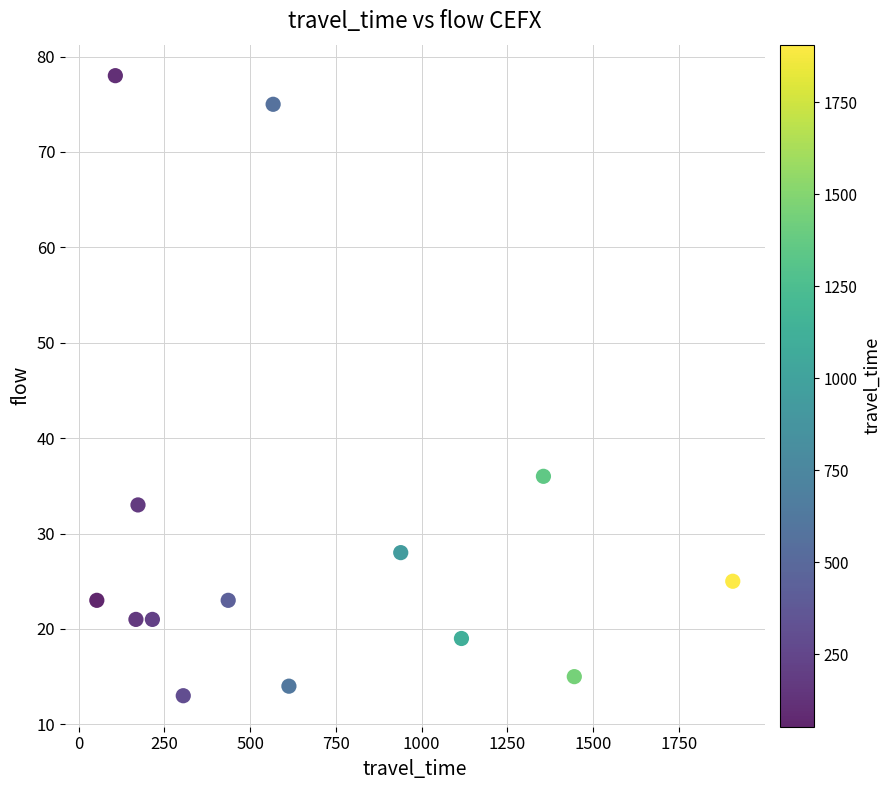

What is the range of X values (max minus min)?

1854